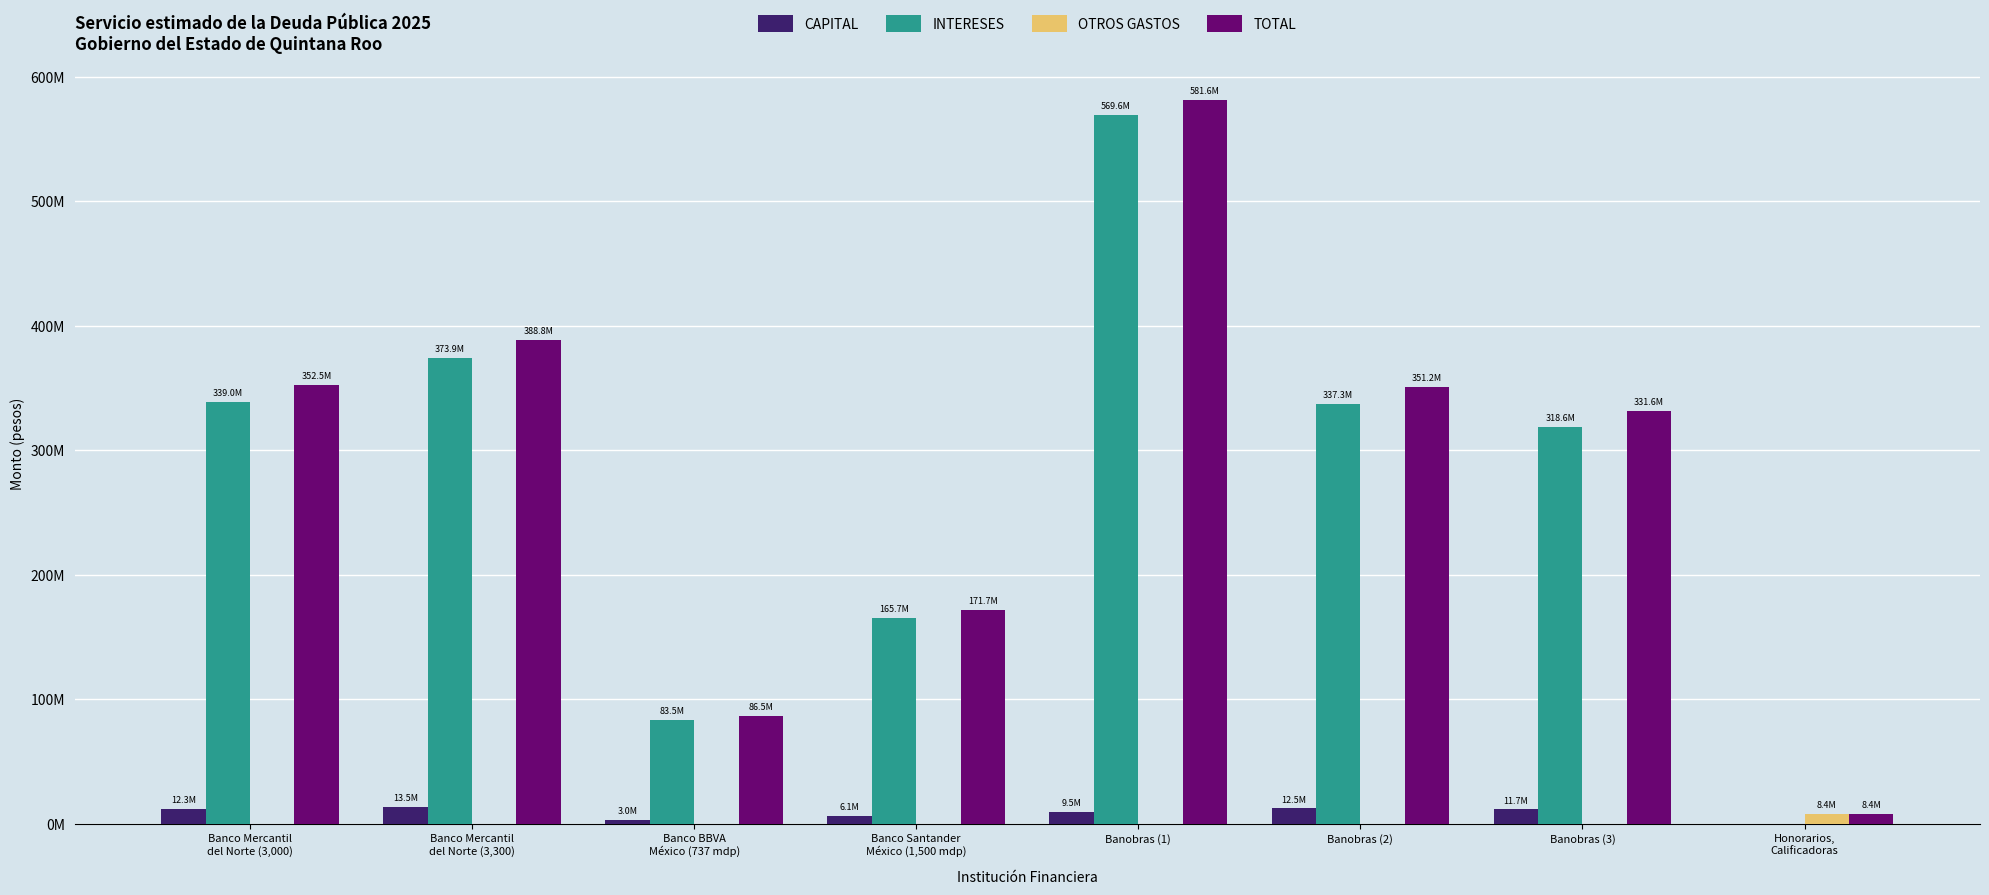

What are all the series names shown in the legend?

CAPITAL, INTERESES, OTROS GASTOS, TOTAL